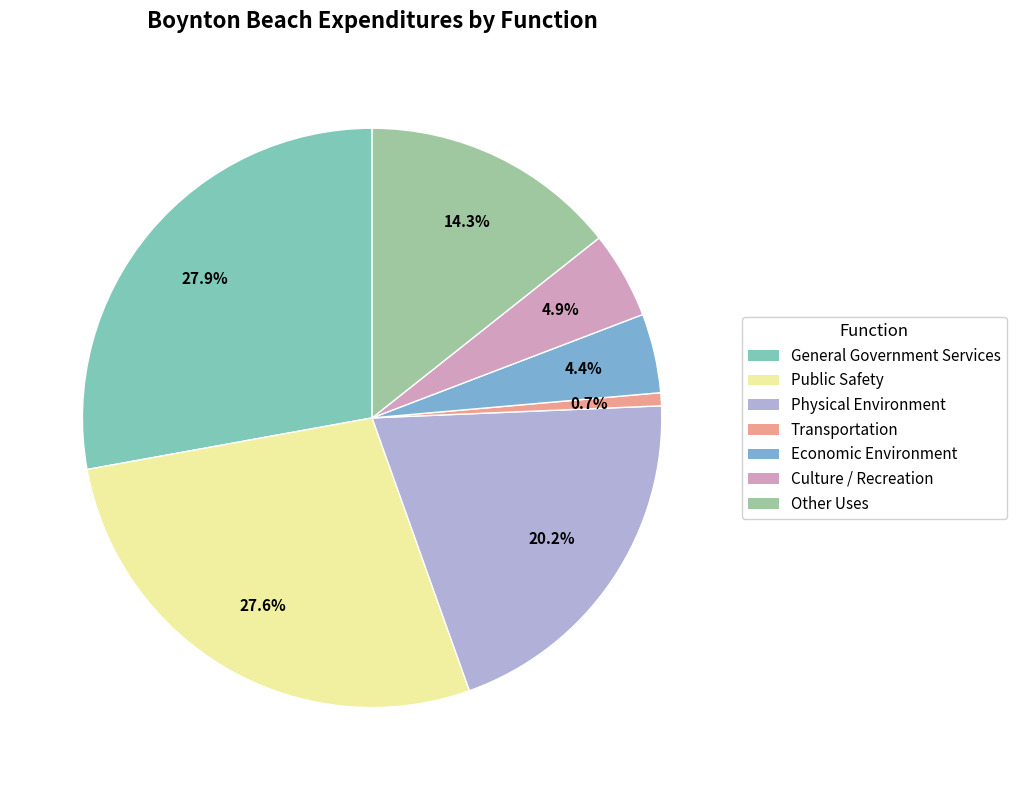

Which has a higher value, Economic Environment or Culture / Recreation?

Culture / Recreation